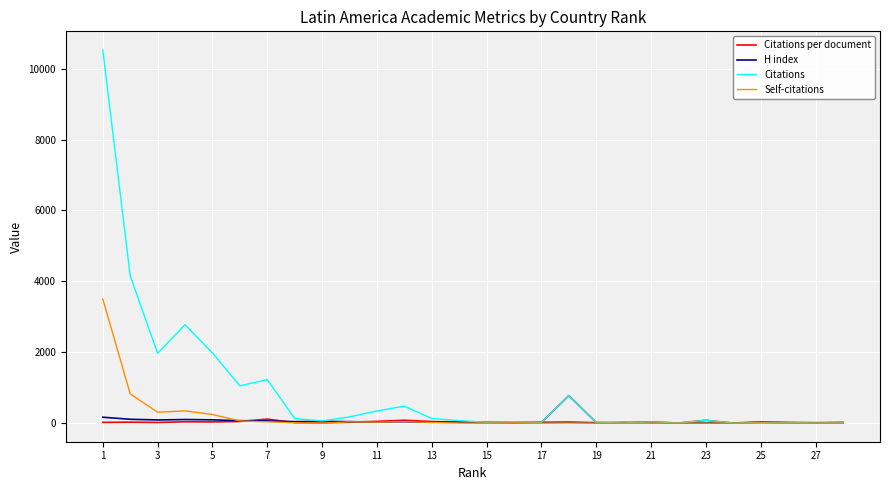

Which series has the largest total across all categories?

Citations